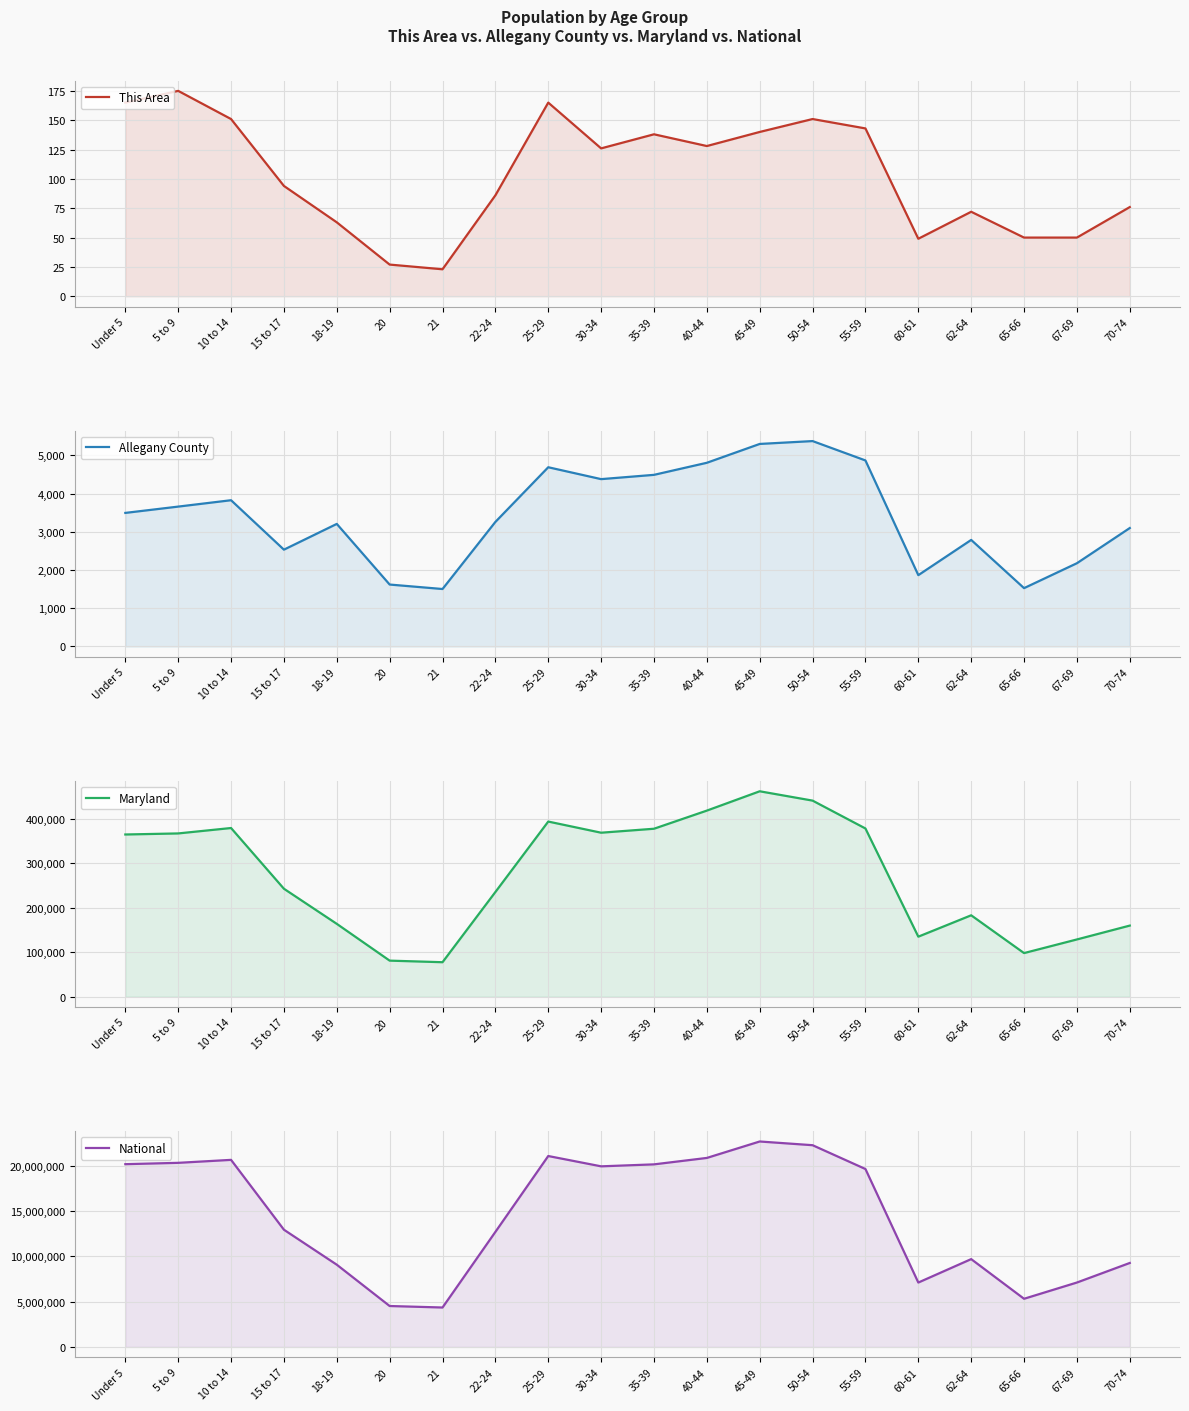

Is it true that Allegany County equals 2603 at 65-66?

False